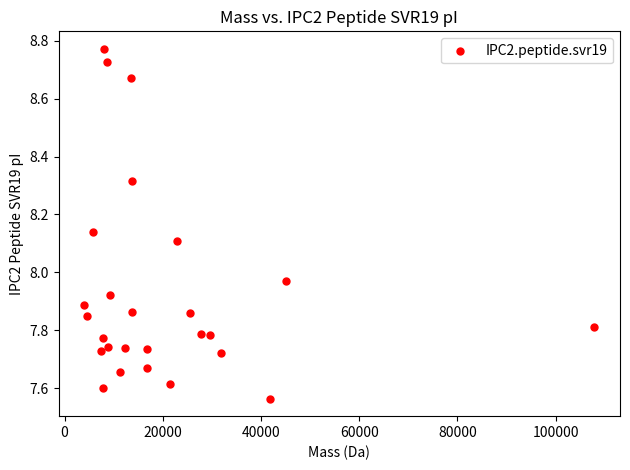

What is the range of Y values (max minus min)?

1.2